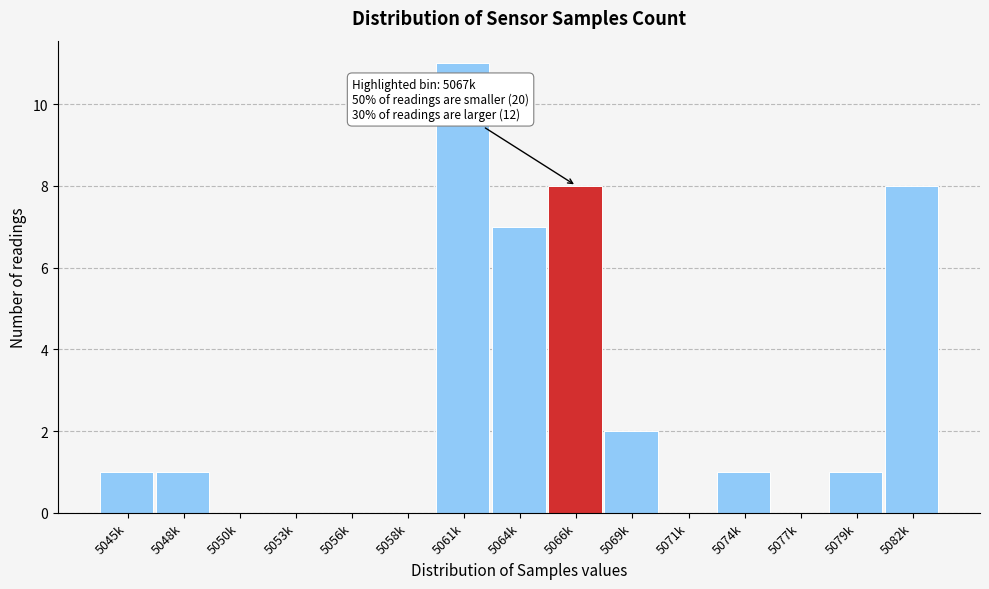

Reading left to right, extract all data points from this chart.

5045k=1	5048k=1	5050k=0	5053k=0	5056k=0	5058k=0	5061k=11	5064k=7	5066k=8	5069k=2	5071k=0	5074k=1	5077k=0	5079k=1	5082k=8